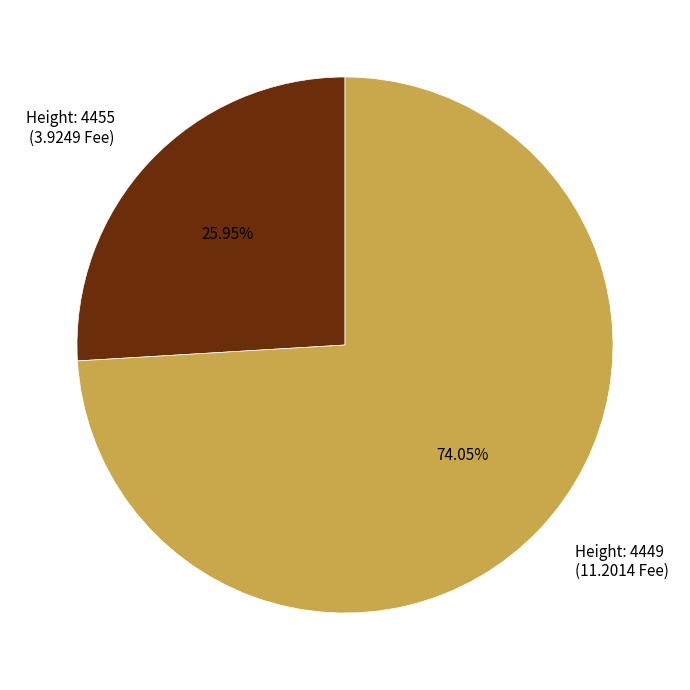

What is the largest slice in the pie chart?

Height: 4449 (11.2014 Fee)